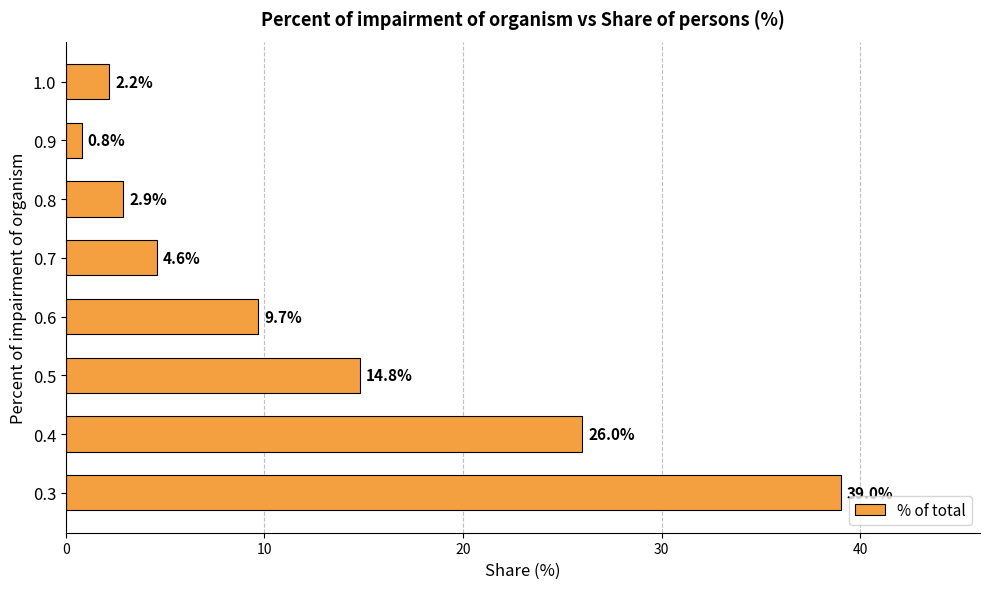

What is the average value?

12.5